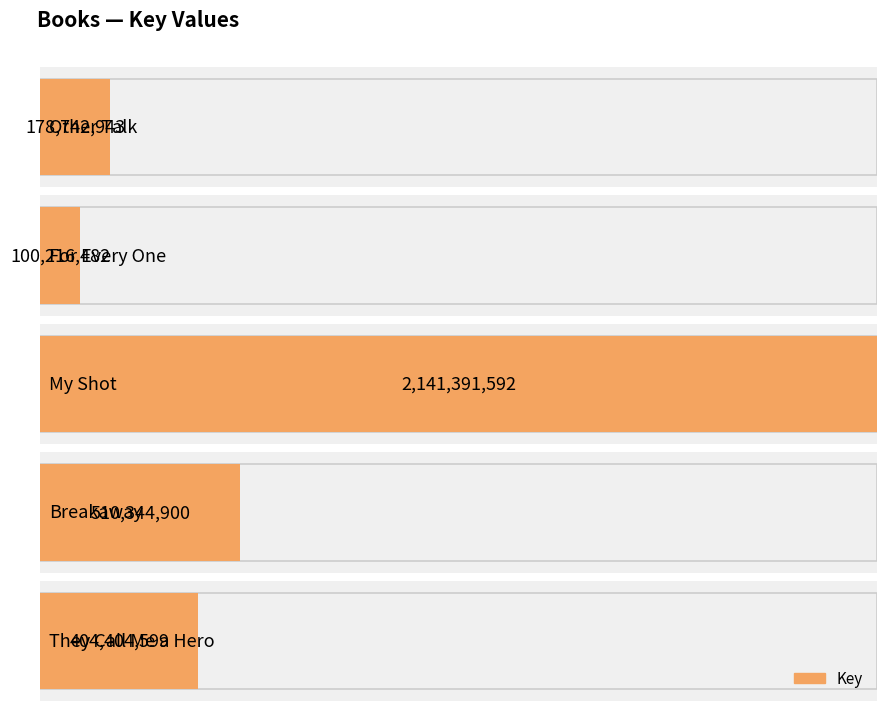

At which category does the chart reach its peak across all series?

My Shot